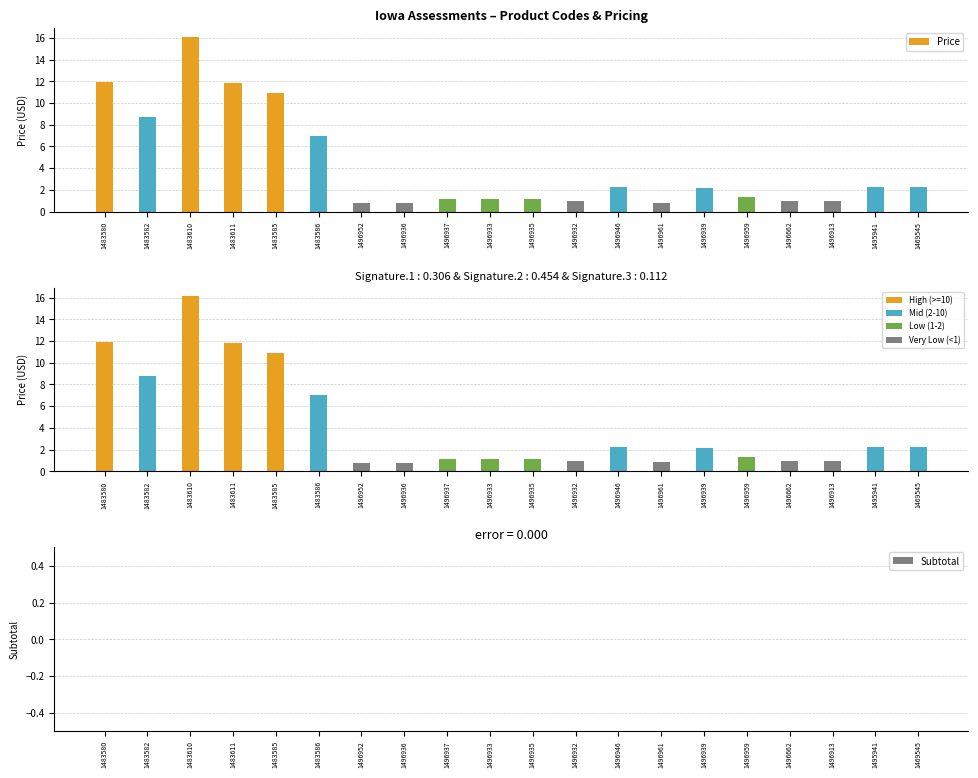

Are the bars horizontal?

No